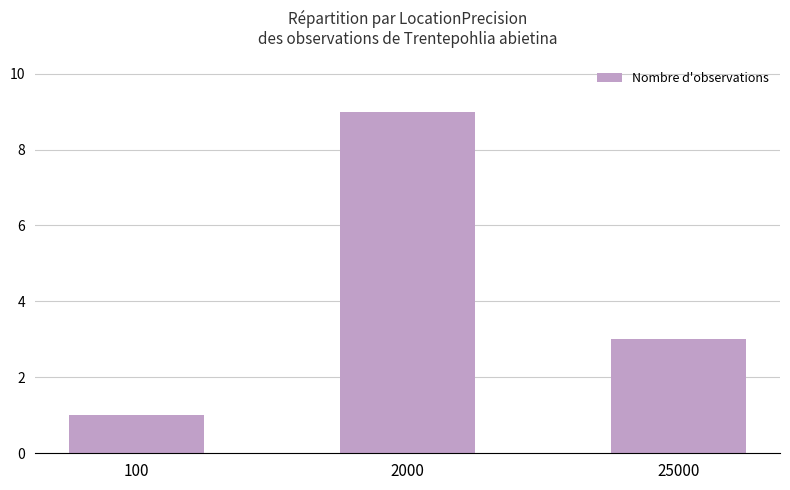

What is the sum of all values?

13